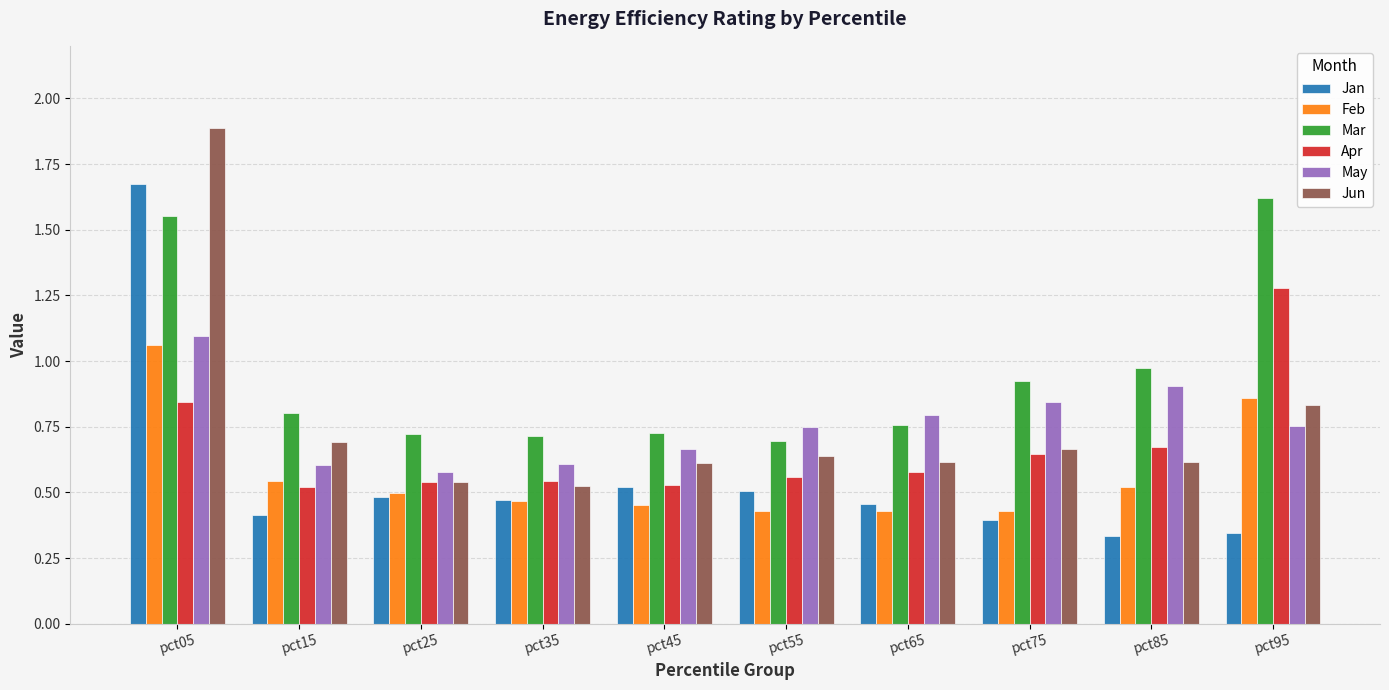

What is the greatest value displayed?

1.9